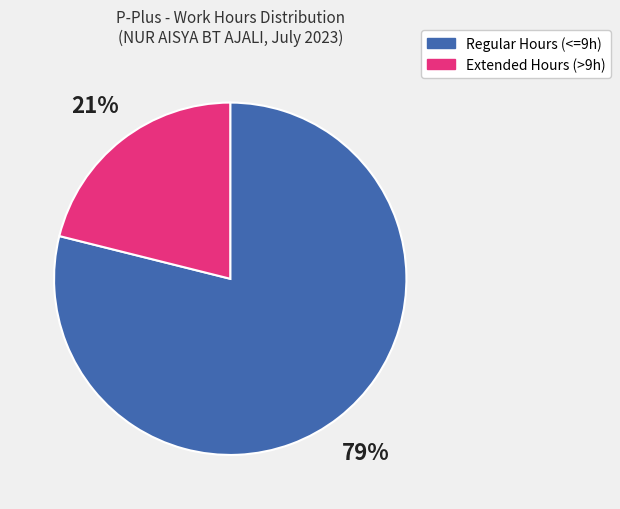

How many segments does this pie chart have?

2